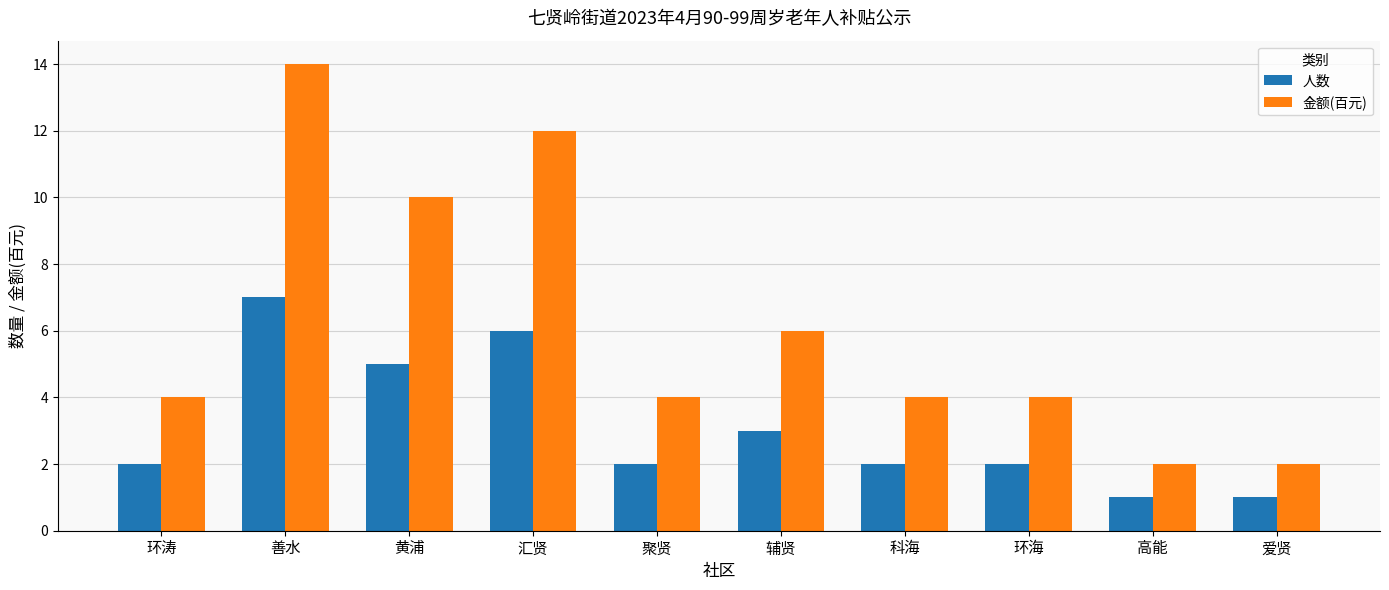

What is the approximate value of 人数 at 环海?

2